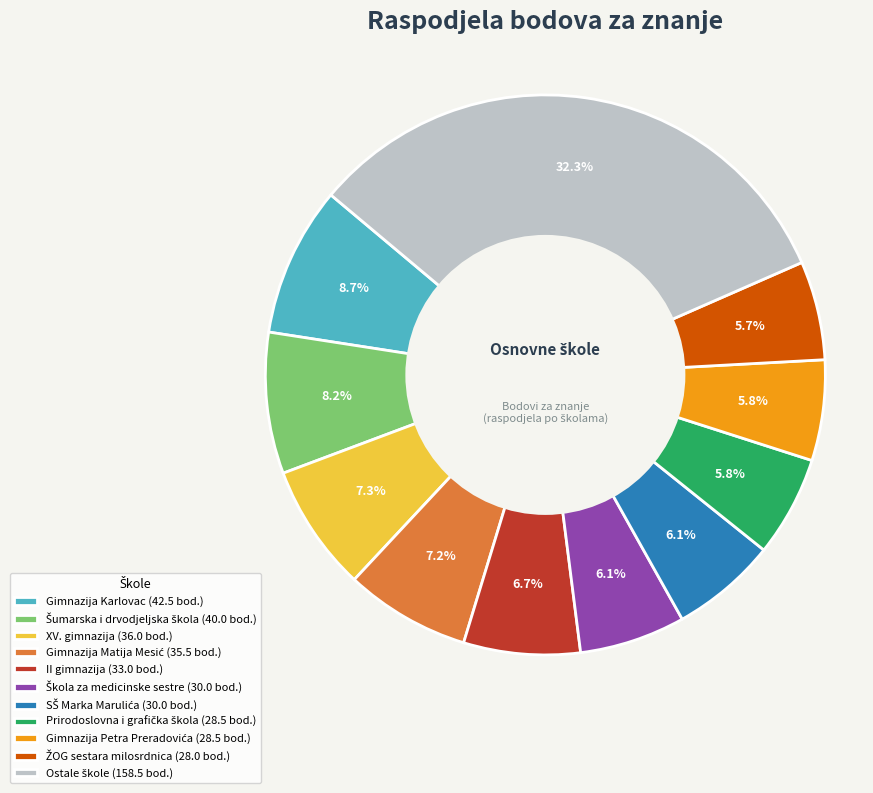

Count the number of slices in the pie.

11